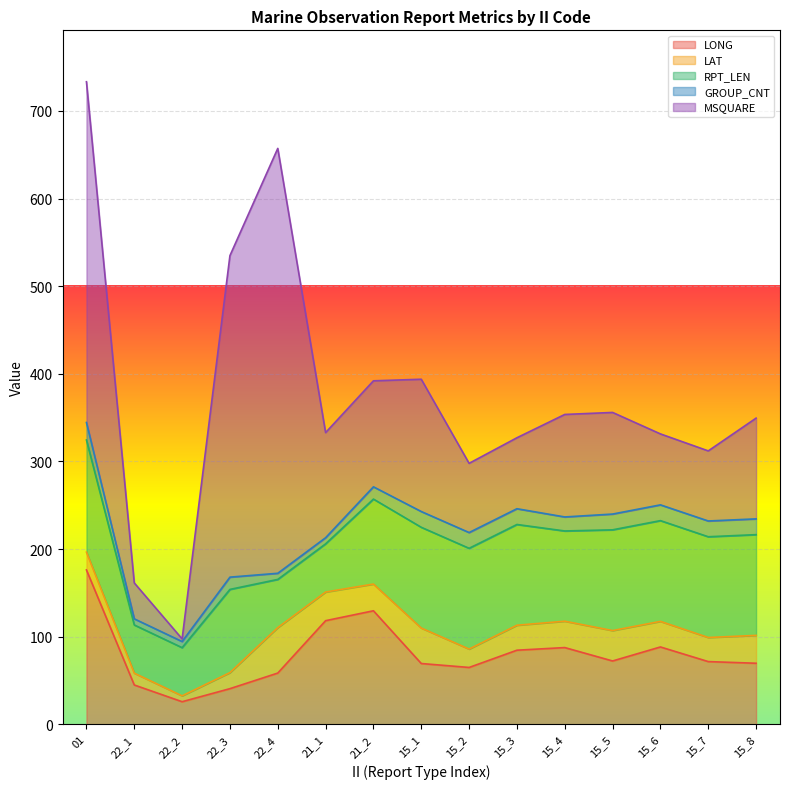

Is the value of LAT at 15_1 greater than the value of RPT_LEN at 22_4?

No